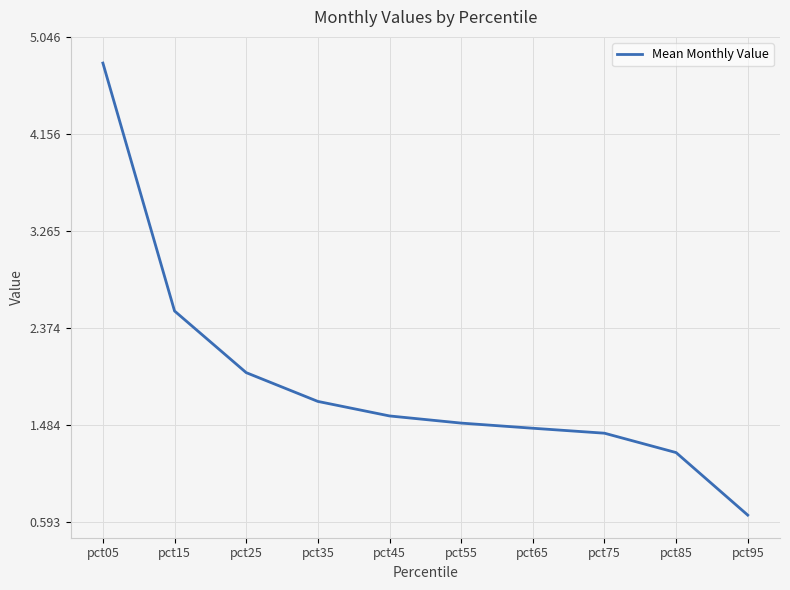

List the labels in order of value, smallest first.

pct95, pct85, pct75, pct65, pct55, pct45, pct35, pct25, pct15, pct05